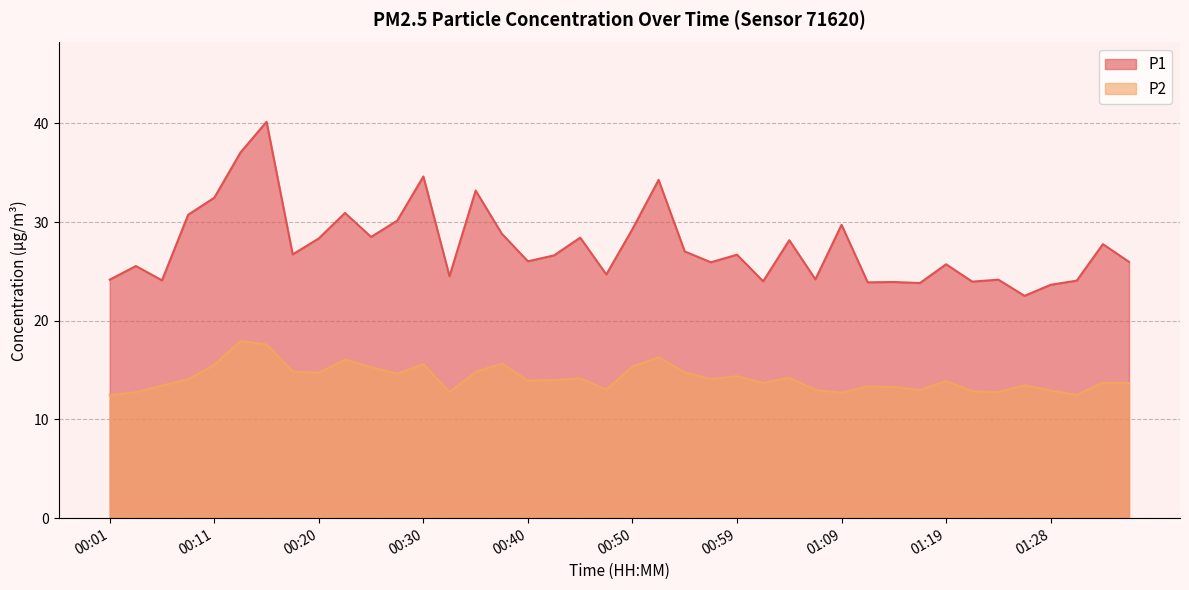

How many data points in P1 are above 26?

22